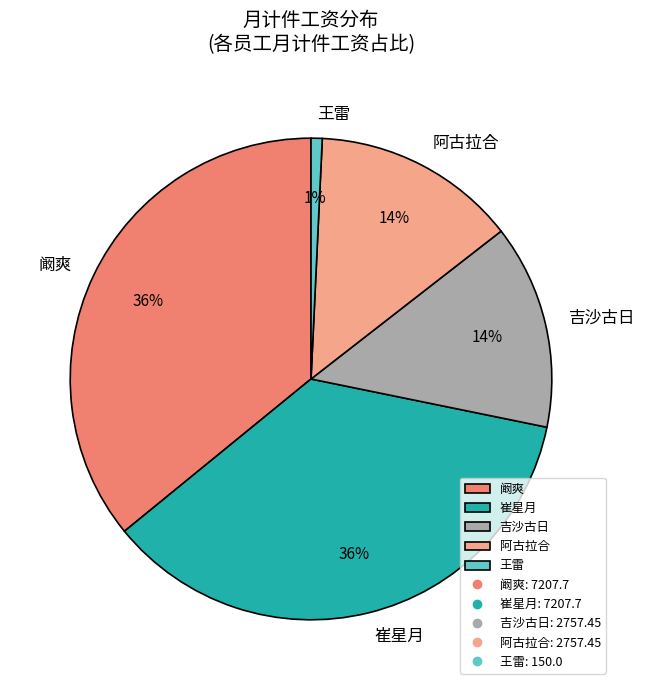

How many slices are in this pie chart?

5